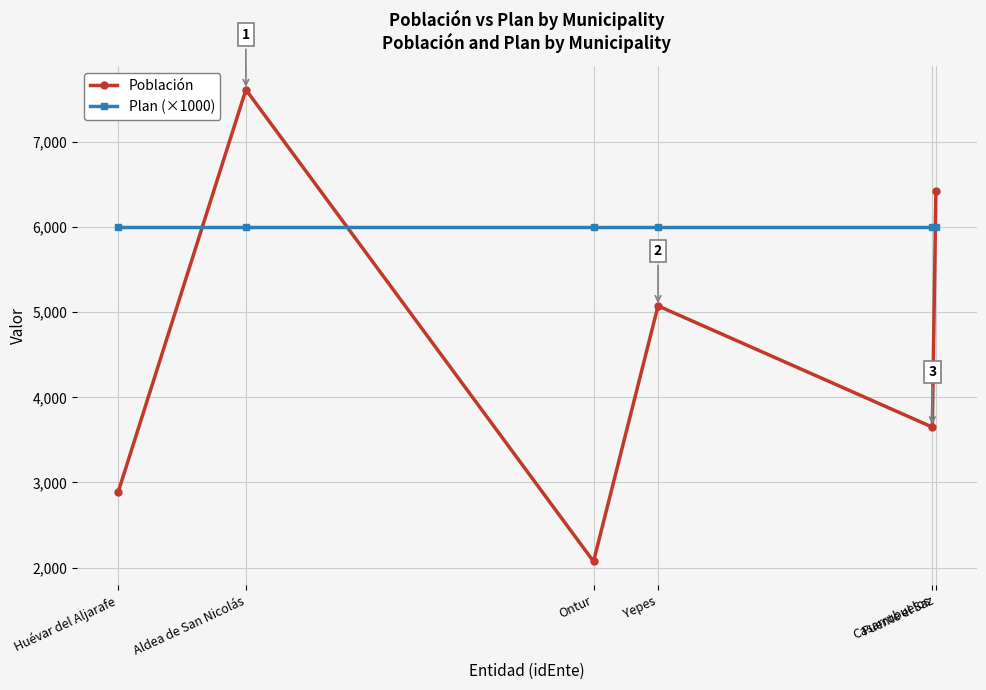

List the series in order of their peak value, lowest first.

Plan (×1000), Población